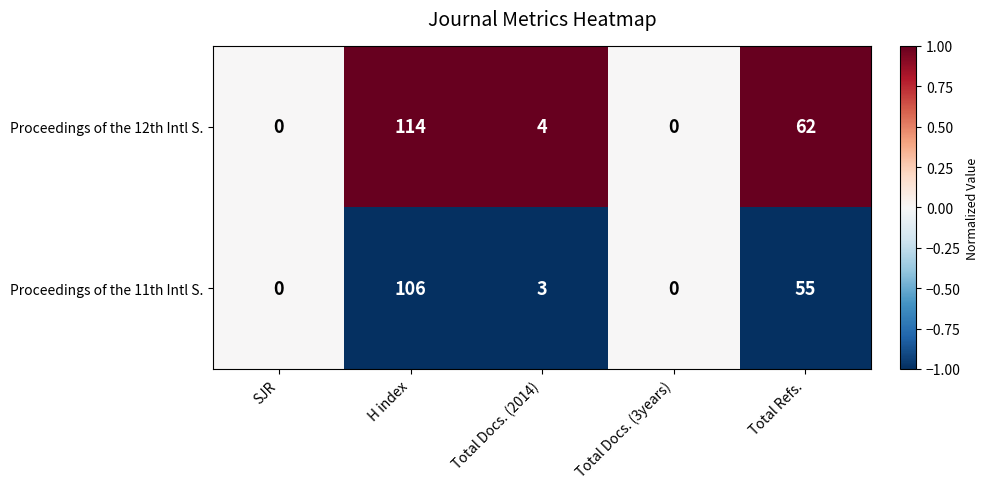

Where does the Proceedings of the 11th Intl S. series first go above 3?

H index